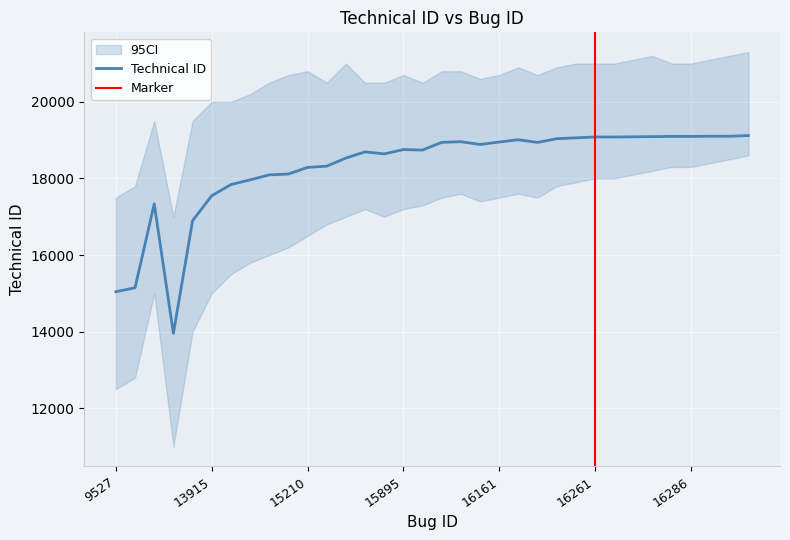

At which label does the data first exceed 18887?

16090